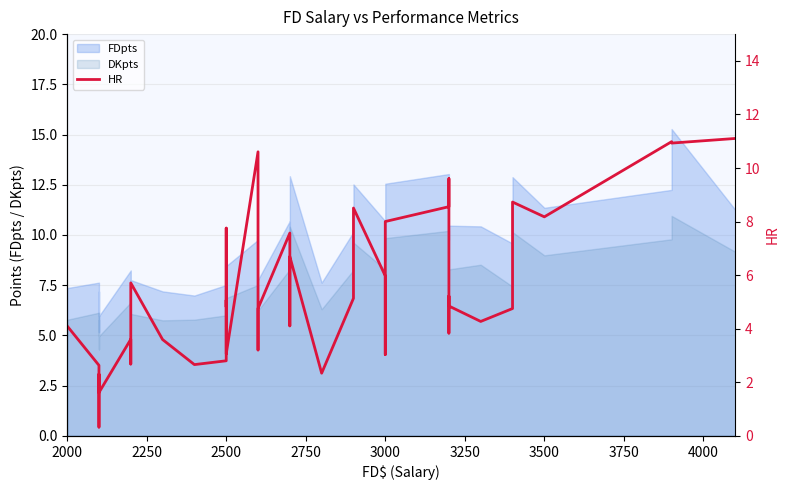

Does the chart have visible grid lines?

Yes